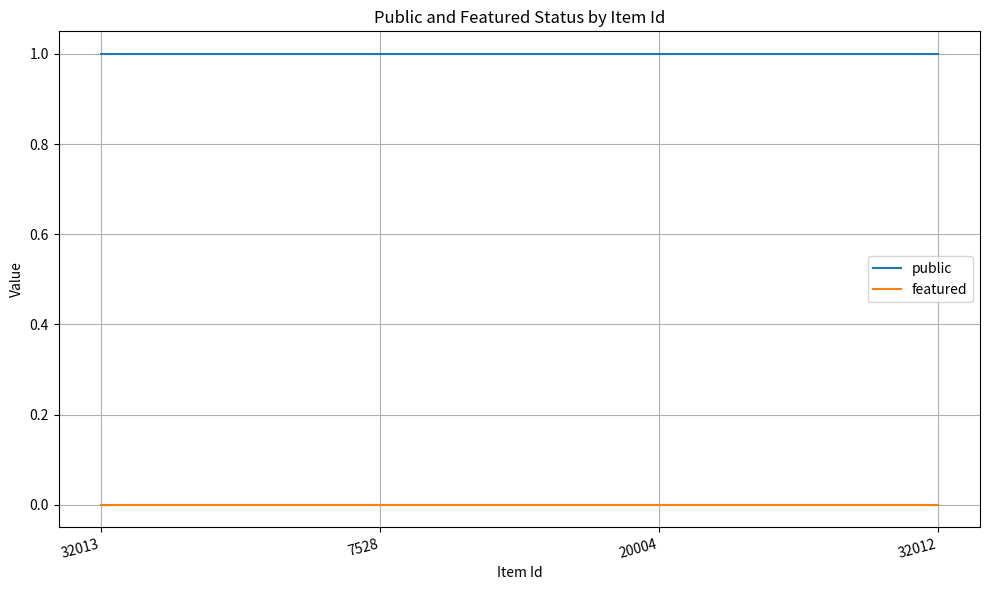

What position from the left is 7528?

2